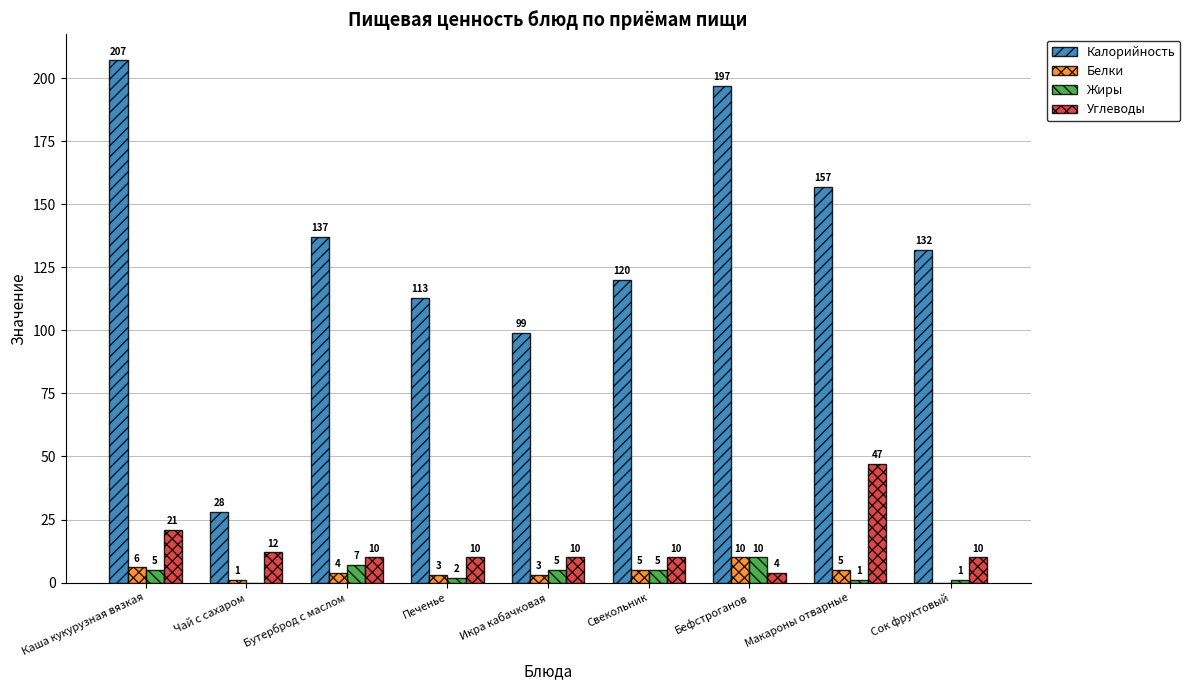

Reading left to right, transcribe all the data shown in this chart.

Калорийность: Каша кукурузная вязкая=207	Чай с сахаром=28	Бутерброд с маслом=137	Печенье=113	Икра кабачковая=99	Свекольник=120	Бефстроганов=197	Макароны отварные=157	Сок фруктовый=132
Белки: Каша кукурузная вязкая=6	Чай с сахаром=1	Бутерброд с маслом=4	Печенье=3	Икра кабачковая=3	Свекольник=5	Бефстроганов=10	Макароны отварные=5	Сок фруктовый=0
Жиры: Каша кукурузная вязкая=5	Чай с сахаром=0	Бутерброд с маслом=7	Печенье=2	Икра кабачковая=5	Свекольник=5	Бефстроганов=10	Макароны отварные=1	Сок фруктовый=1
Углеводы: Каша кукурузная вязкая=21	Чай с сахаром=12	Бутерброд с маслом=10	Печенье=10	Икра кабачковая=10	Свекольник=10	Бефстроганов=4	Макароны отварные=47	Сок фруктовый=10